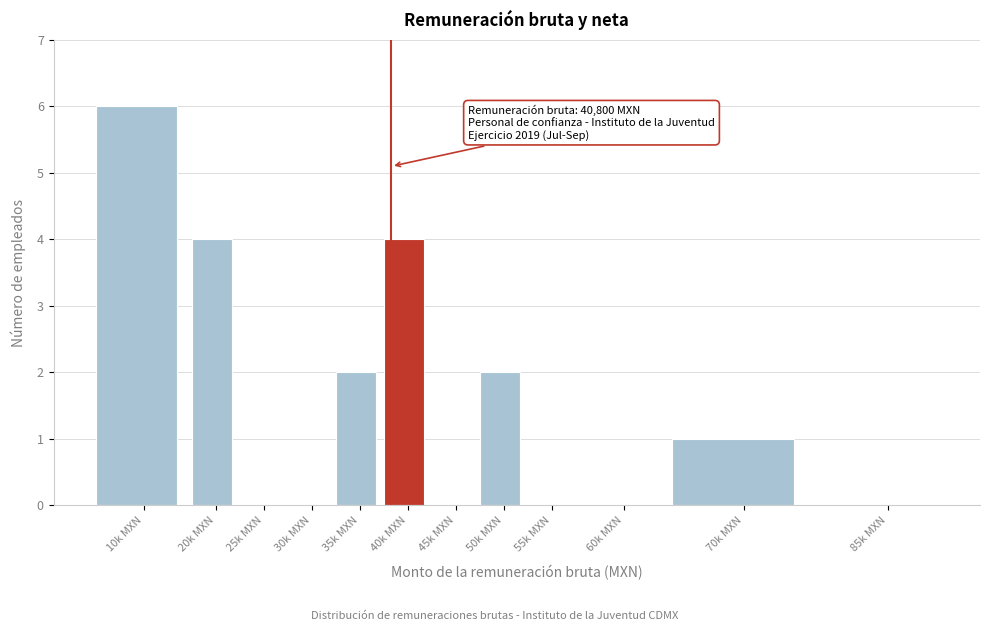

Reading left to right, what are all the values shown in this chart?

10k MXN=6	20k MXN=4	25k MXN=0	30k MXN=0	35k MXN=2	40k MXN=4	45k MXN=0	50k MXN=2	55k MXN=0	60k MXN=0	70k MXN=1	85k MXN=0